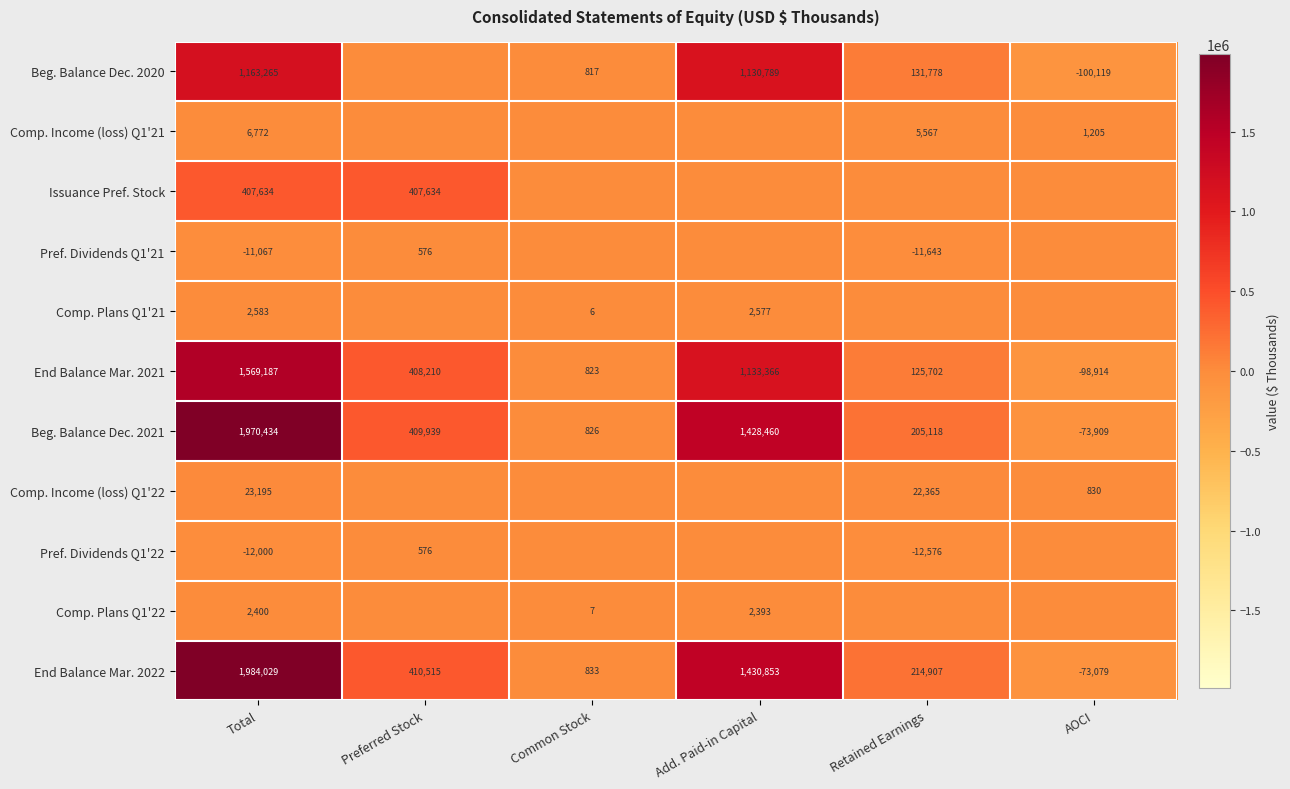

What is the total value across all series at Total?

7106432